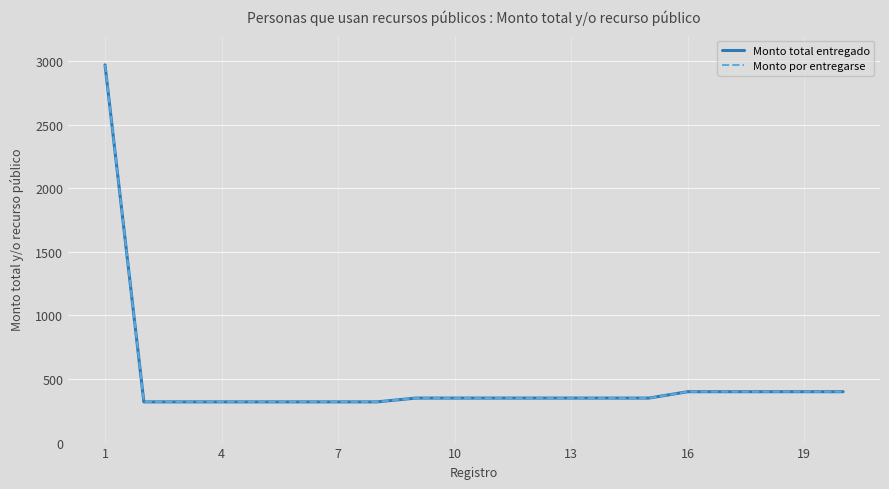

Which category has the lowest value across all series?

4